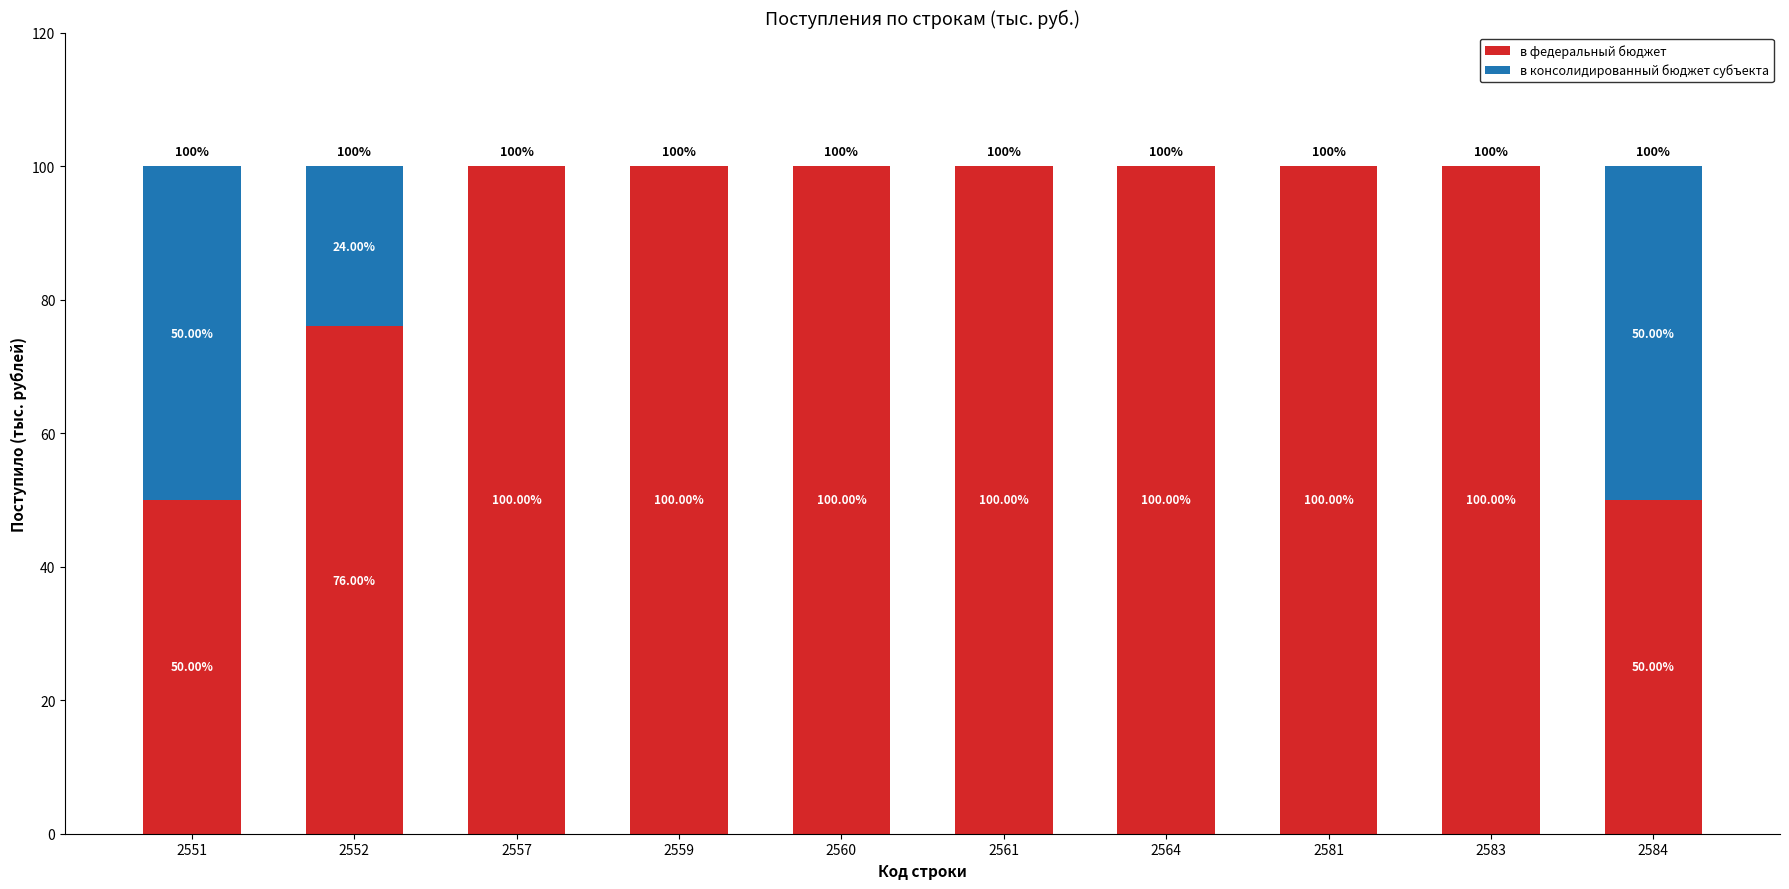

What is the sum of all в федеральный бюджет values?

876